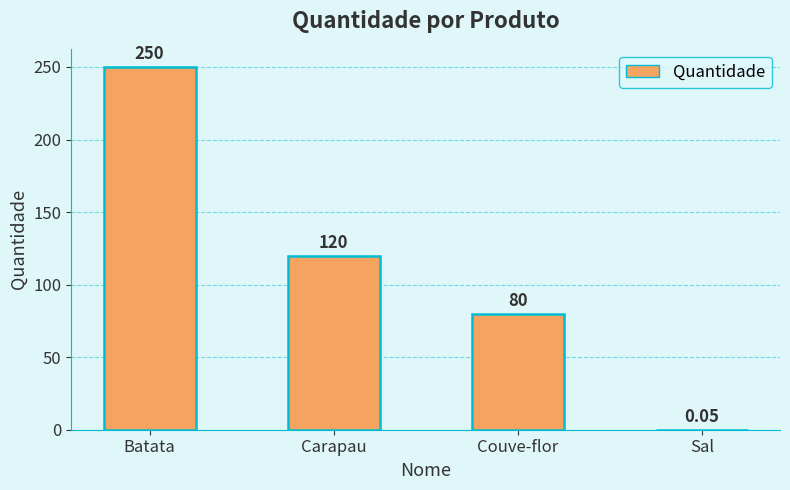

The chart shows a value of 80.0 at Couve-flor. True or false?

True